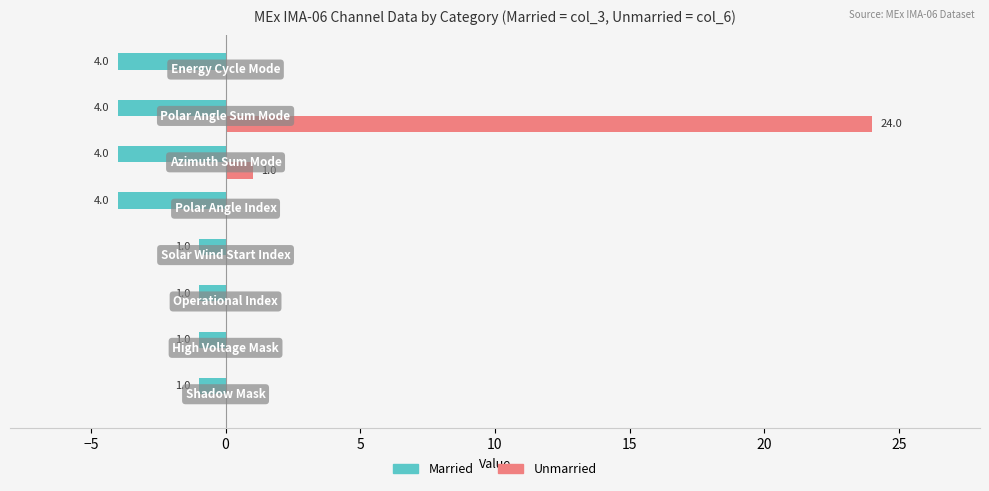

What is the sum of all Married values?

-20